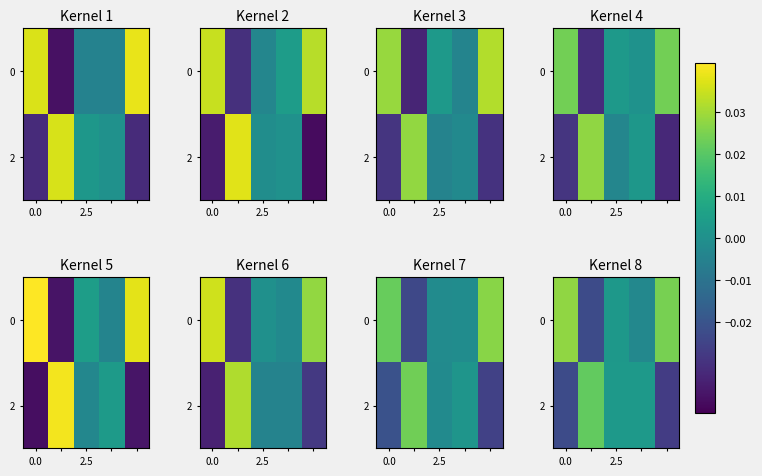

At how many categories does at least one series exceed 0?

5